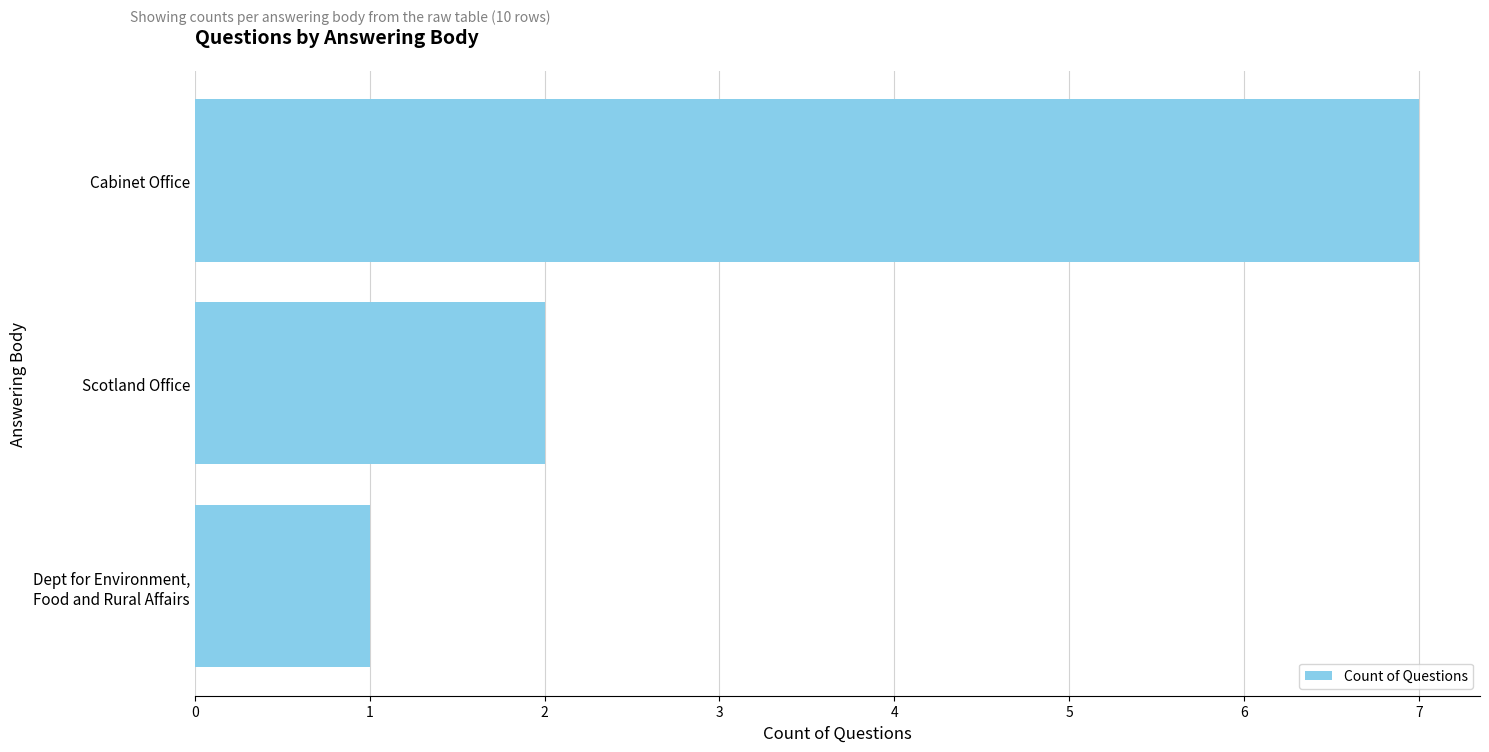

Rank the categories by value from lowest to highest.

Dept for Environment,
Food and Rural Affairs, Scotland Office, Cabinet Office